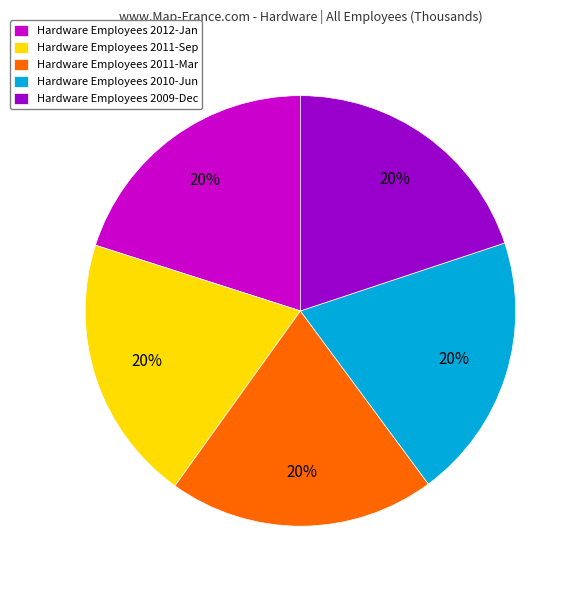

Does Hardware Employees 2012-Jan represent more than half of the total?

No